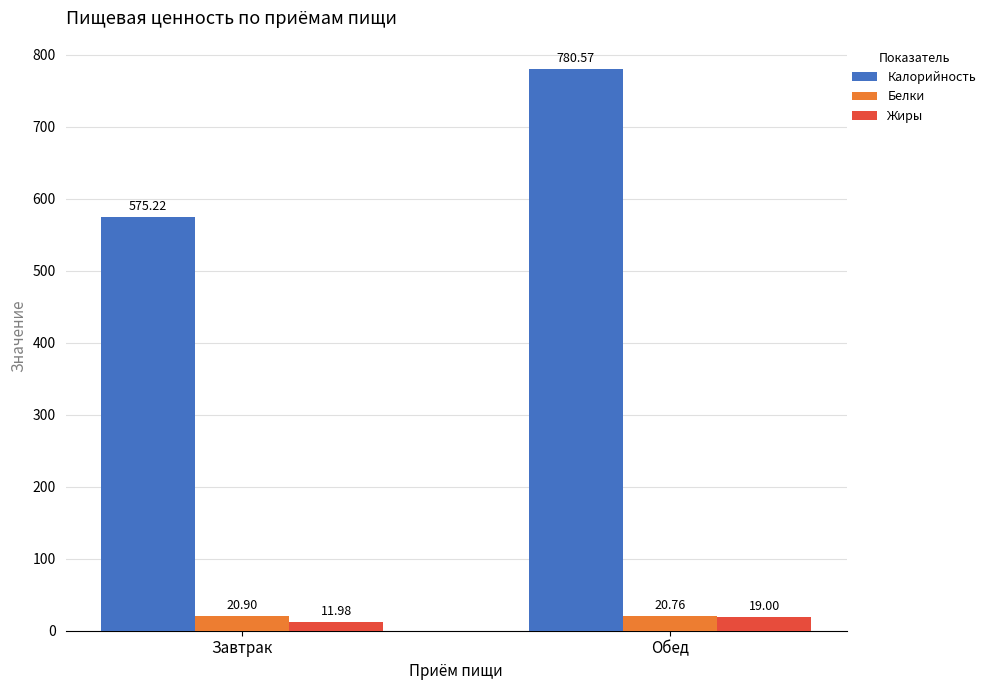

Which series changed the most between Завтрак and Обед?

Калорийность